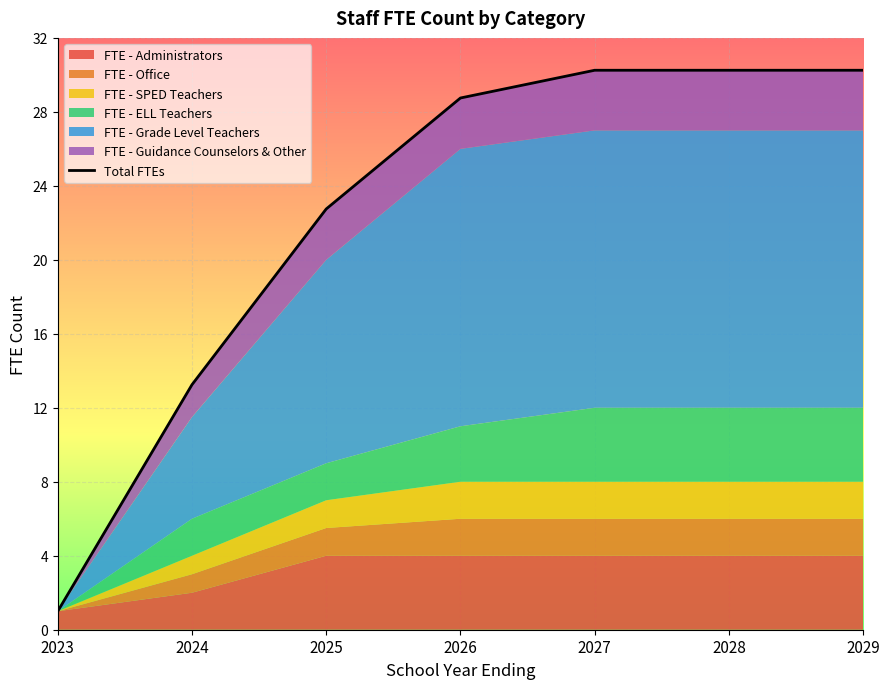

Between 2023 and 2026, which is larger?

2026